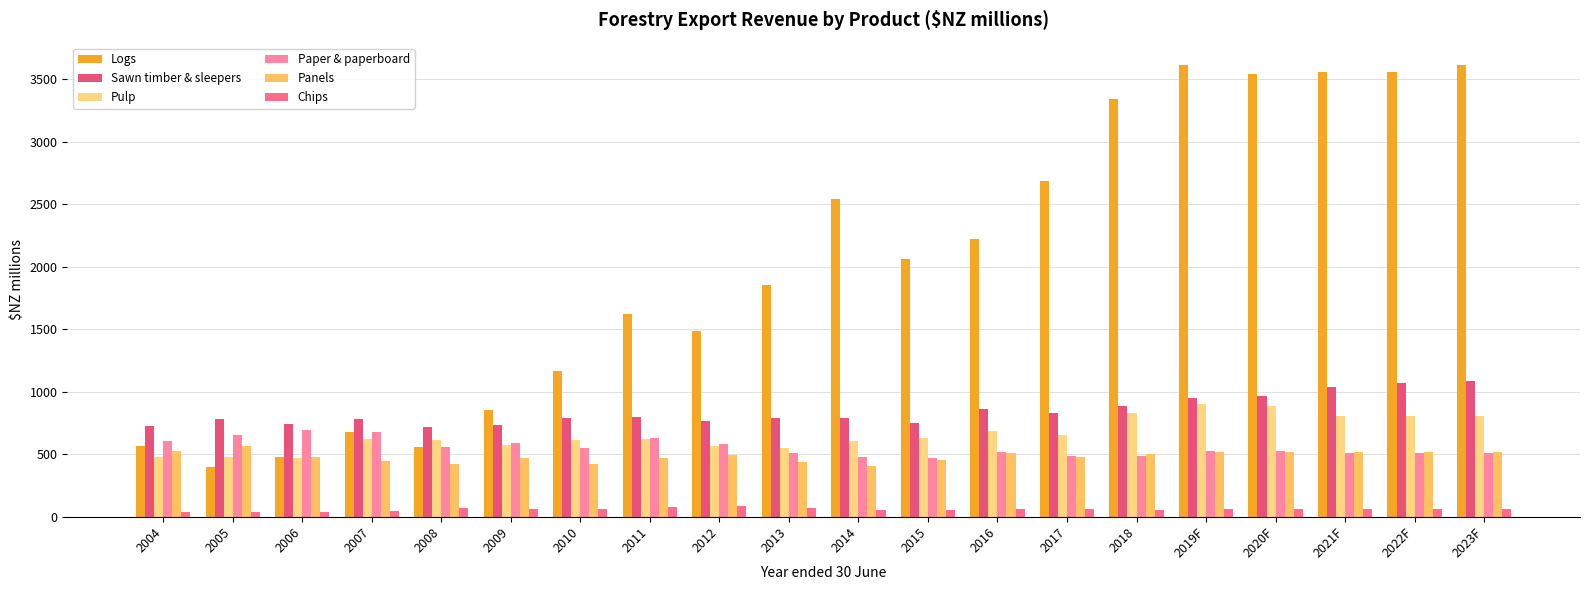

Reading right to left, what are all the values shown in this chart?

Logs: 3610.0	3560.0	3560.0	3540.0	3610.0	3336.7	2686.8	2224.4	2059.5	2540.8	1855.1	1486.1	1623.0	1167.7	858.2	558.1	681.9	477.1	398.4	566.7
Sawn timber & sleepers: 1090.0	1070.0	1040.0	970.0	950.0	889.9	830.3	859.8	751.0	786.8	792.4	763.0	801.9	789.3	733.0	716.3	783.4	745.8	781.0	724.9
Pulp: 810.0	810.0	810.0	890.0	900.0	832.8	655.2	686.8	631.2	606.2	546.7	568.5	624.6	618.4	573.5	613.0	624.2	473.0	480.2	480.4
Paper & paperboard: 510.0	510.0	510.0	530.0	530.0	485.3	483.7	518.3	470.1	476.9	509.5	585.8	630.2	550.9	589.0	555.3	682.0	695.5	652.4	609.9
Panels: 520.0	520.0	520.0	520.0	520.0	500.5	476.0	511.7	451.1	406.7	436.0	493.8	468.5	425.7	472.8	424.1	444.0	481.9	568.6	526.6
Chips: 60.0	60.0	60.0	60.0	60.0	55.6	59.5	63.8	52.4	51.0	67.1	84.6	77.2	64.1	64.4	70.1	48.3	37.2	35.5	35.7